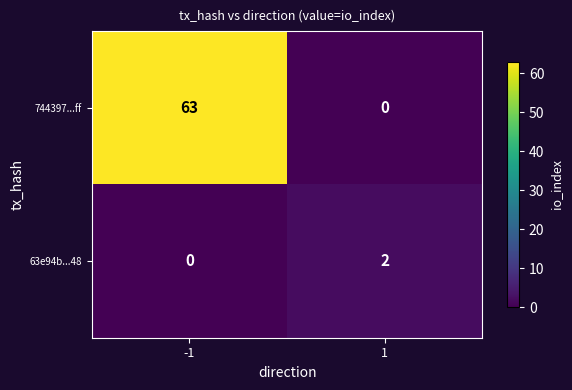

What is the difference between the 744397...ff values at -1 and 1?

63